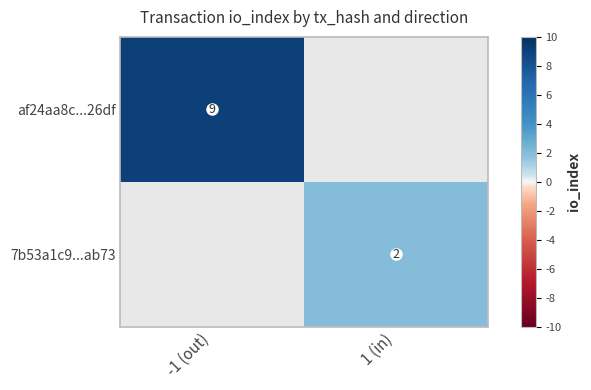

True or false: af24aa8c...26df has a value of 9 at -1 (out).

True